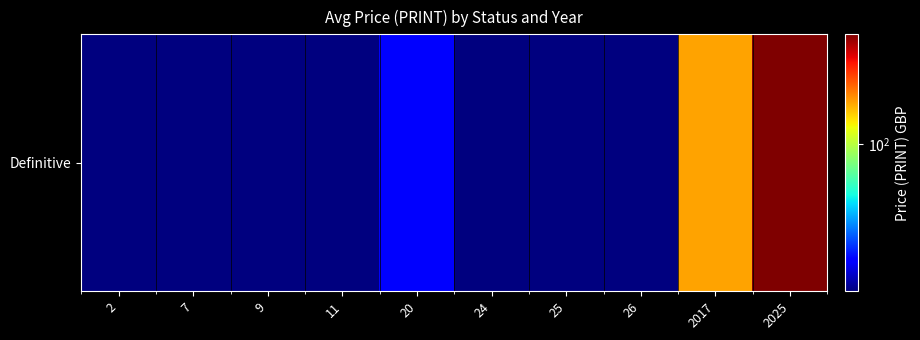

What value does the data have at 2?

20.0